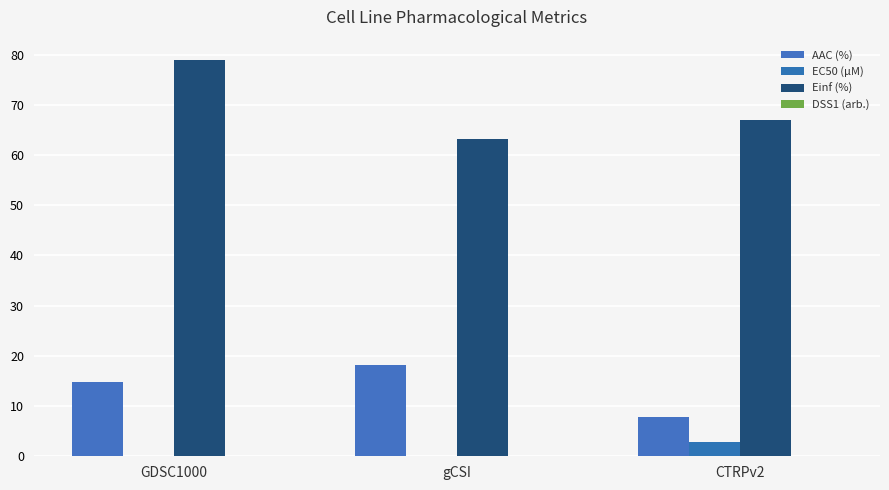

What is the total value across all series at gCSI?

81.6